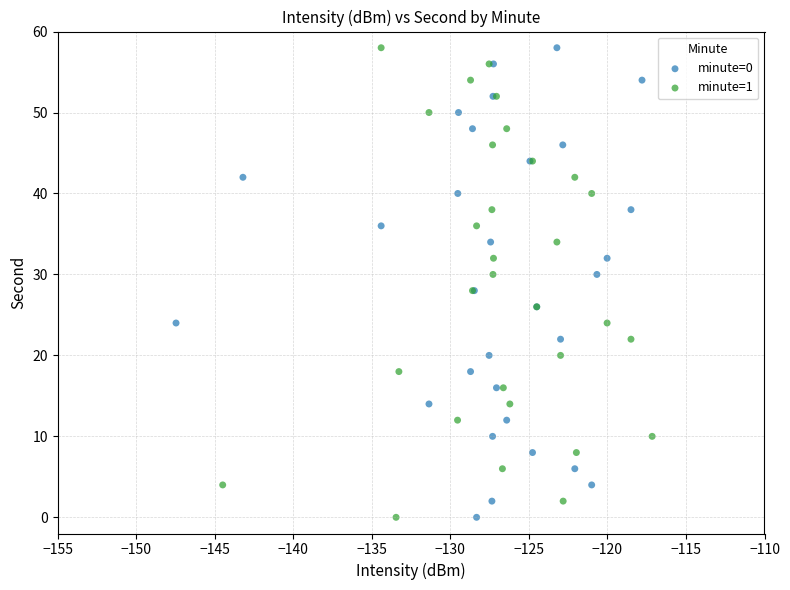

What are all the series names shown in the legend?

minute=0, minute=1